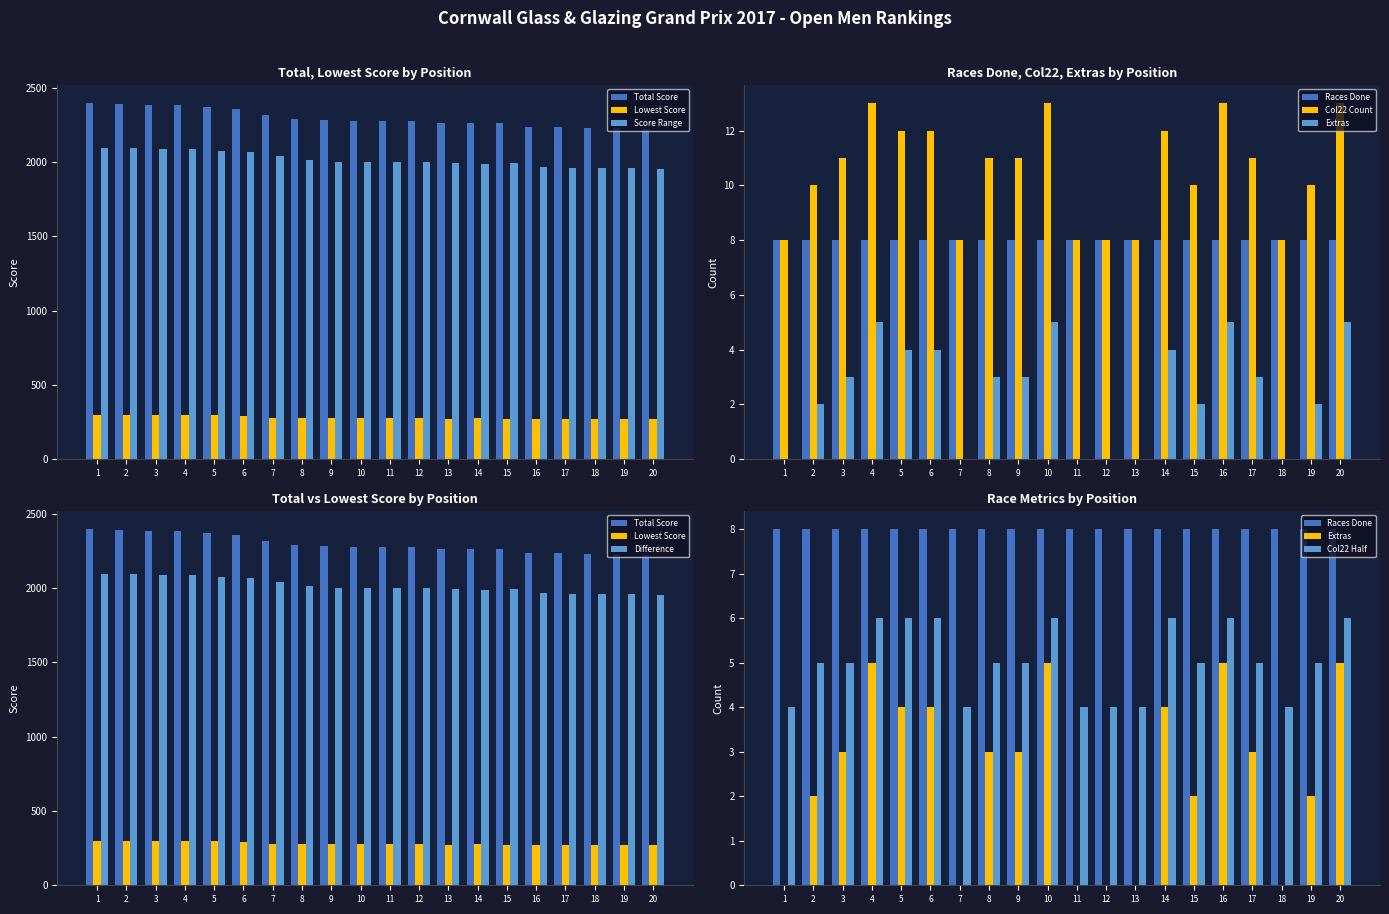

What is the spread (max minus min) of values at 16?

2232